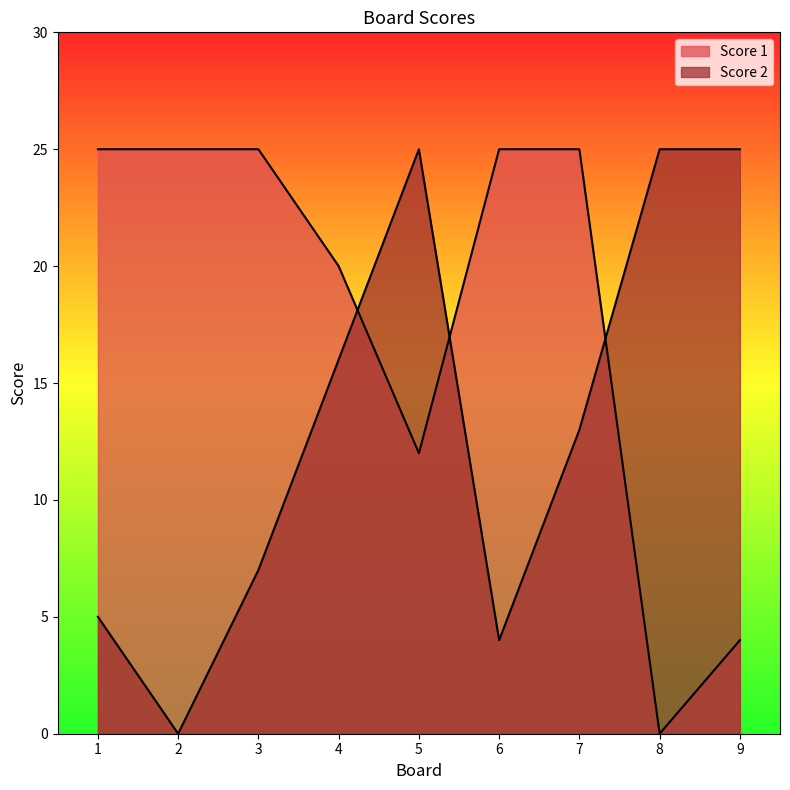

Between 4 and 8, which is larger?

4